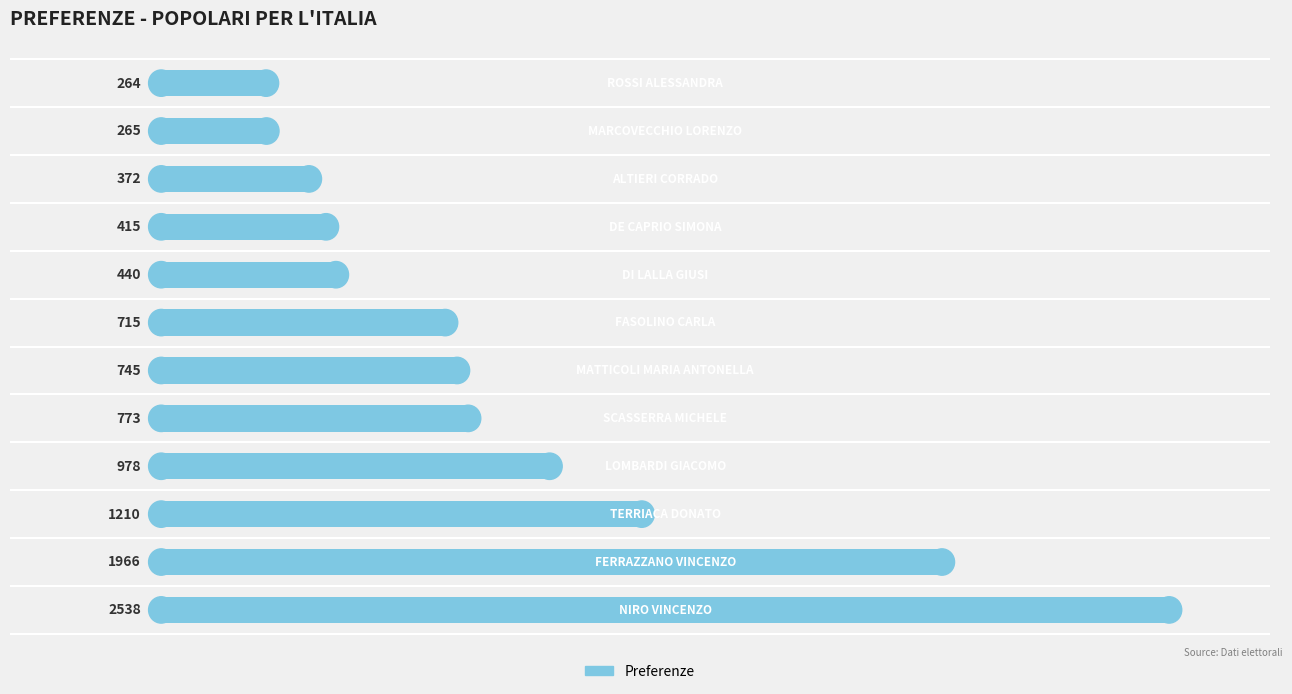

What is the average value?

890